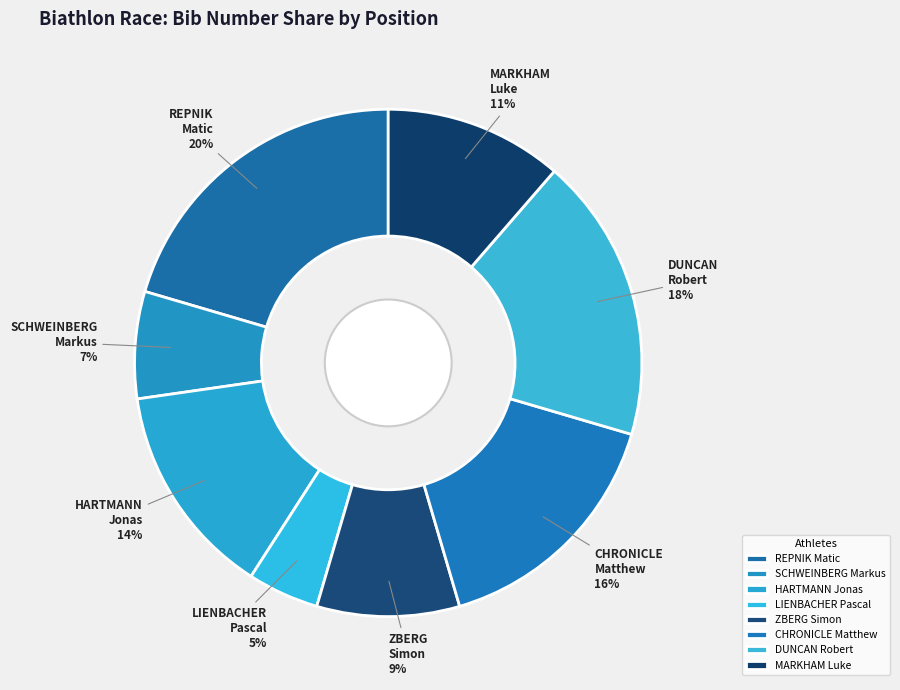

Does LIENBACHER Pascal account for over 50% of the chart?

No